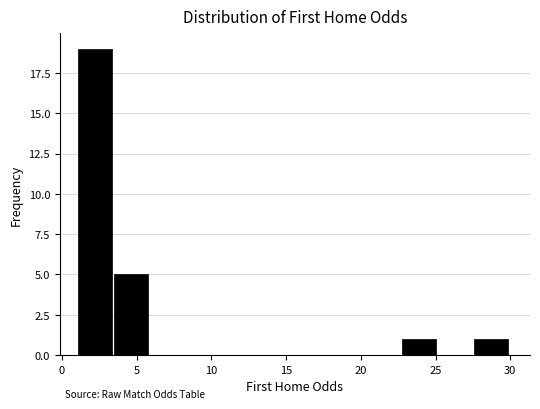

What is the height of the bar covering 3.5 to 6.0 on the x-axis? Neither the bar edges nor the heights are printed on the chart, so give them approximately, as read against the axes.

5